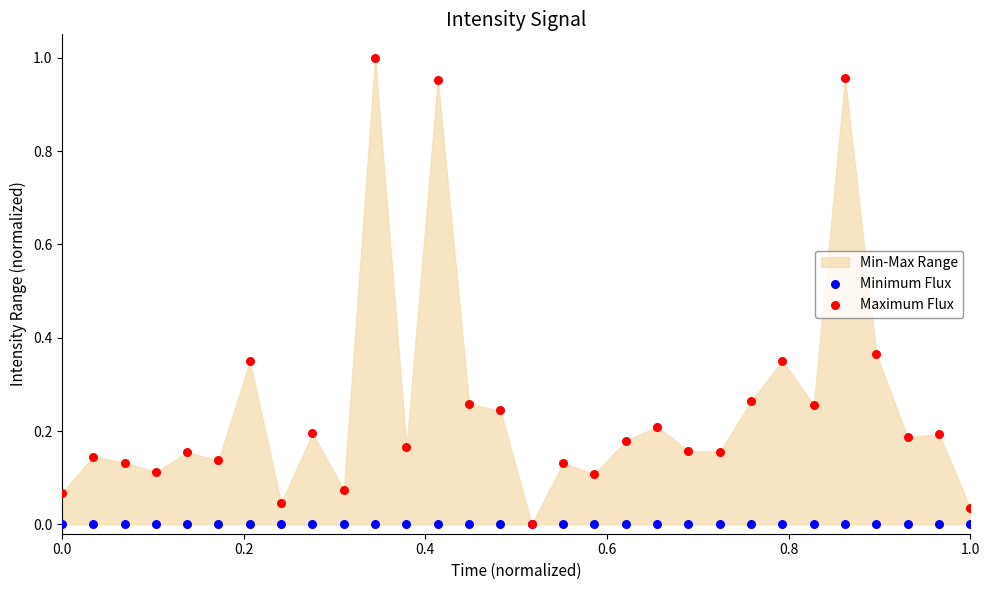

Which series contains the highest Y value?

Maximum Flux